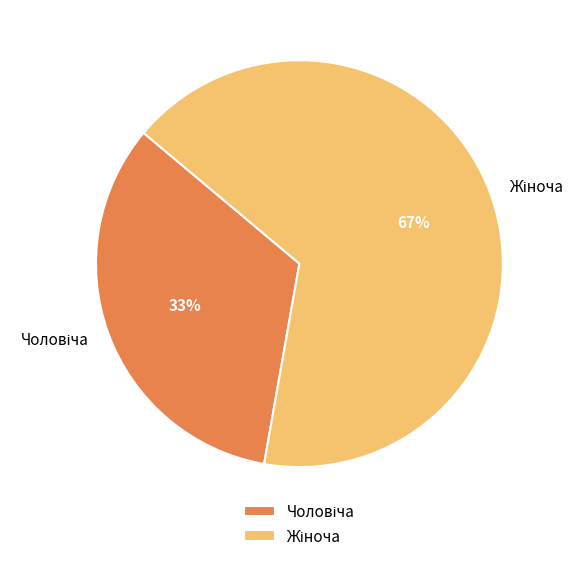

Is there any slice that represents more than half of the pie?

Yes